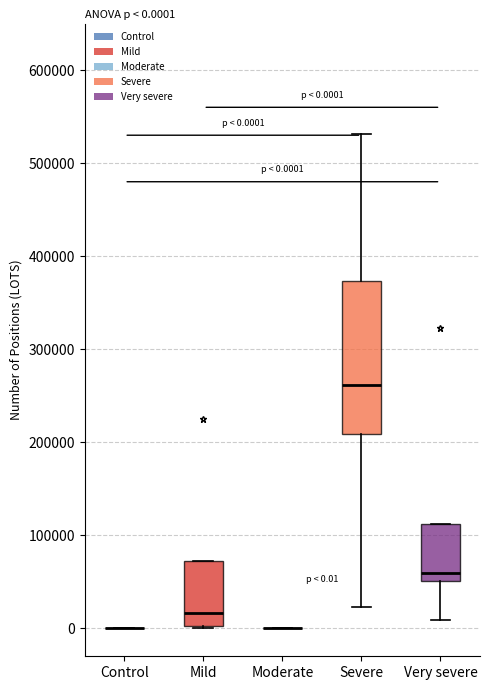

Which box is the tallest, from its lower edge to its upper edge?

Severe